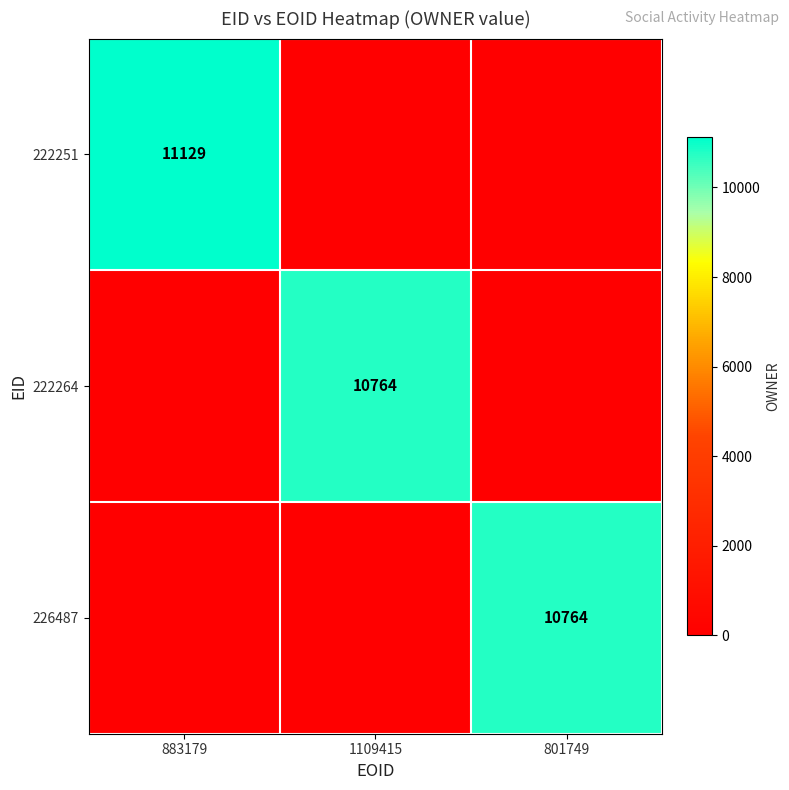

True or false: 226487 has a value of 10764 at 801749.

True